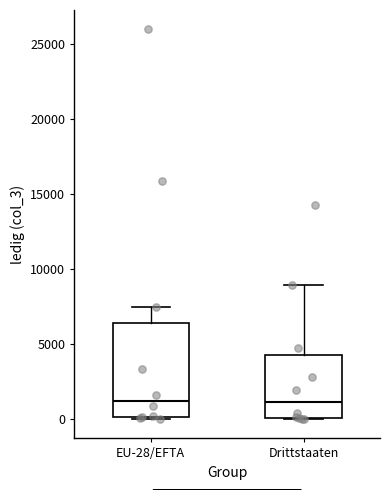

Reading left to right, read every box against the y-axis: the position of its median line, the range the box covers, and the ends of its whiskers. The values are not printed on the chart, so give them approximately, as read against the axis.

EU-28/EFTA: median 1000, box 0 to 6500, whiskers 0 to 7500
Drittstaaten: median 1000, box 0 to 4000, whiskers 0 to 9000